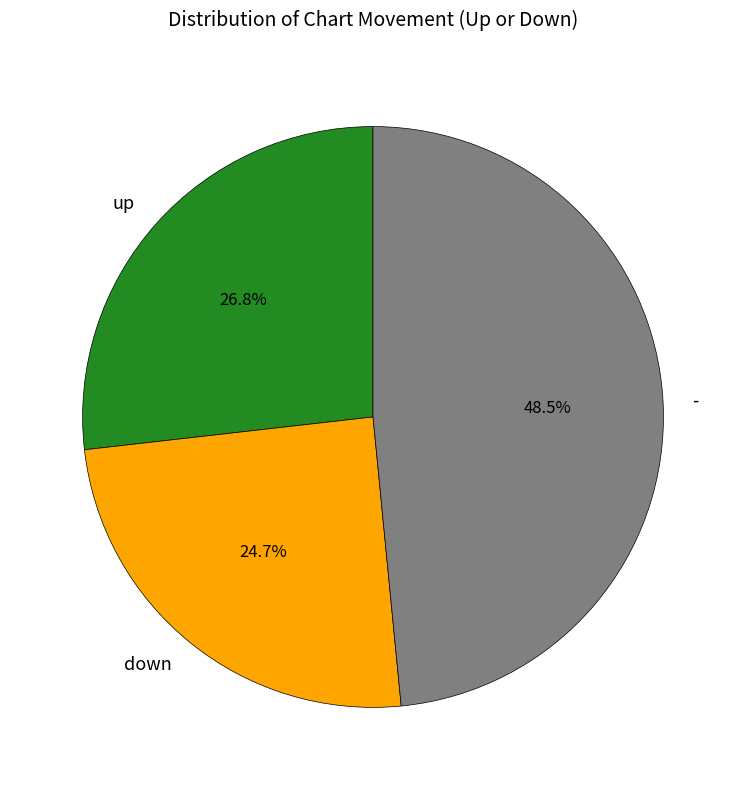

Which category has the smallest portion of the pie?

down